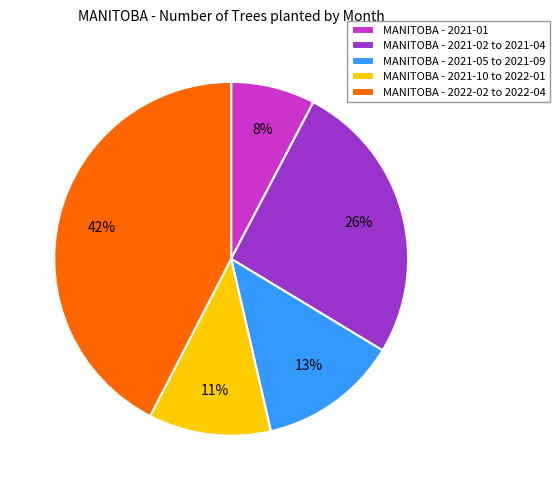

How many slices are in this pie chart?

5